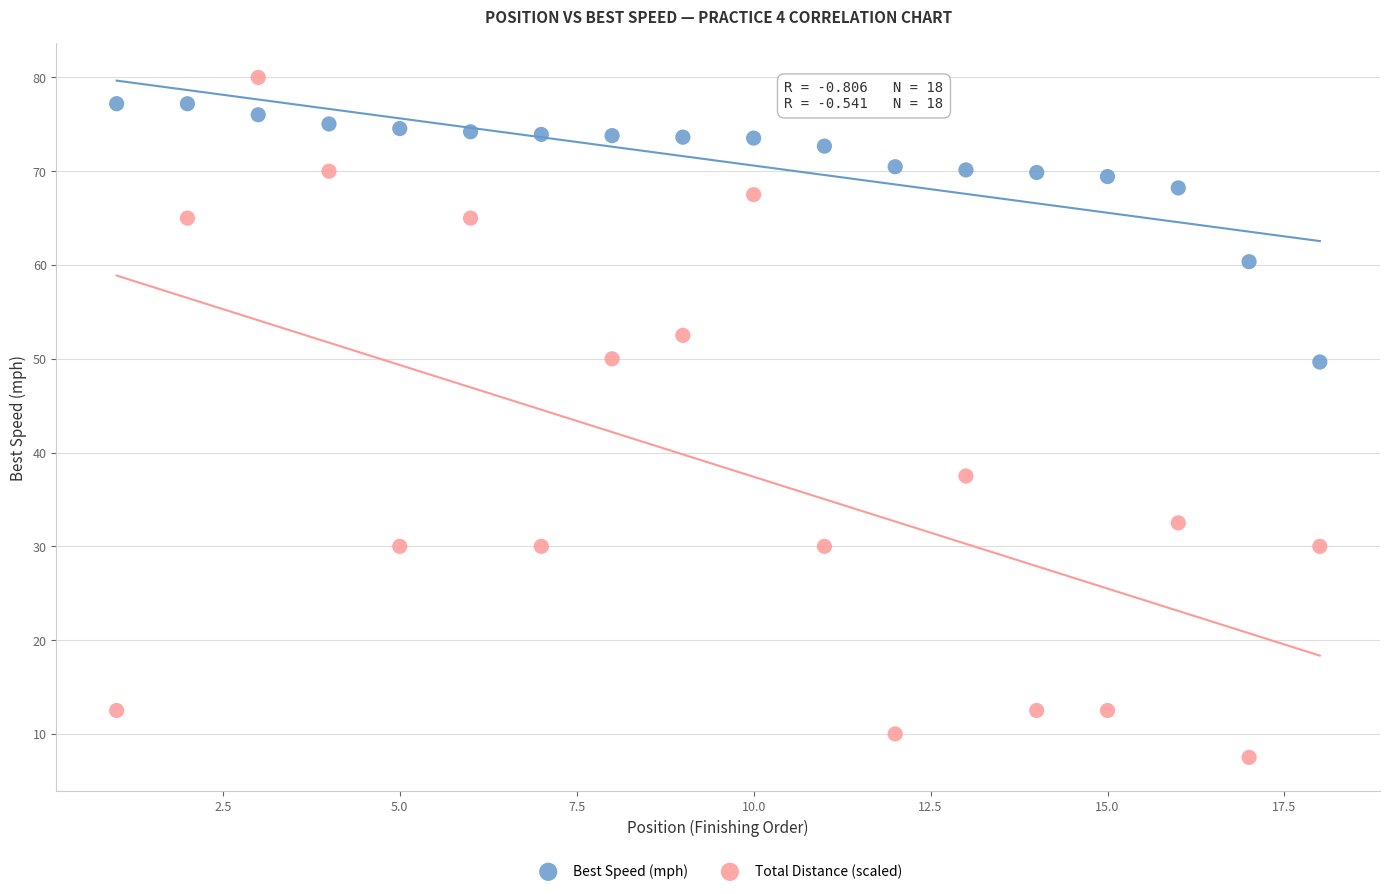

In the Total Distance (scaled) series, what Y value is closest to 43?

37.5